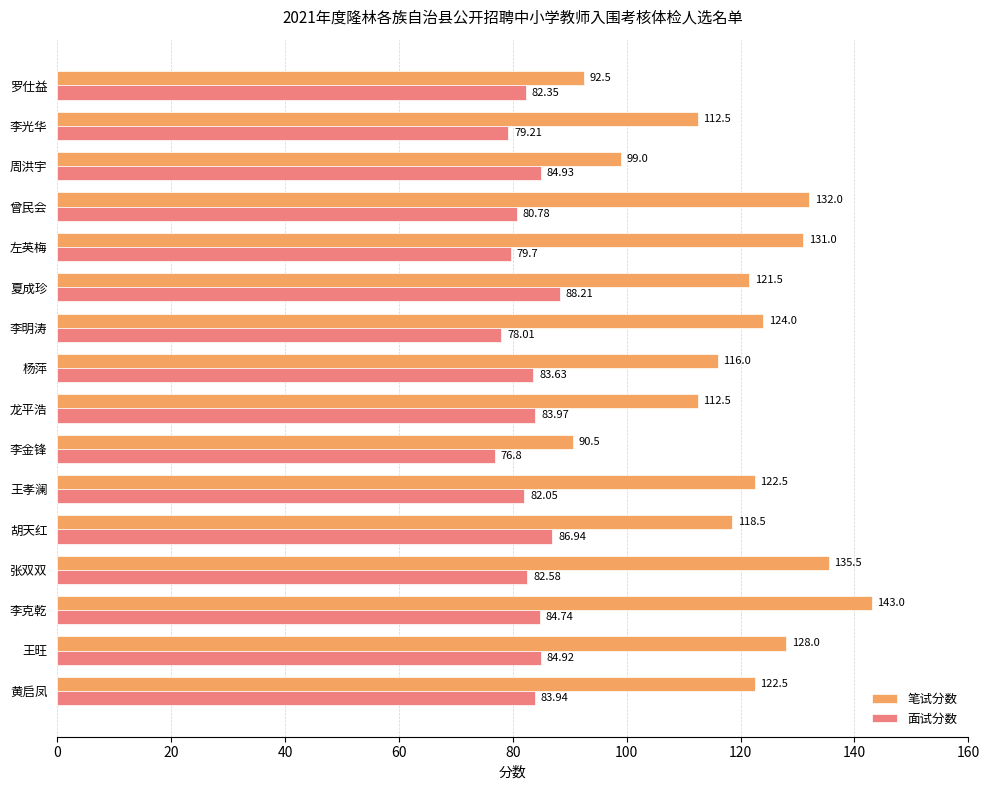

Which category has the lowest value in the 笔试分数 series?

李金锋